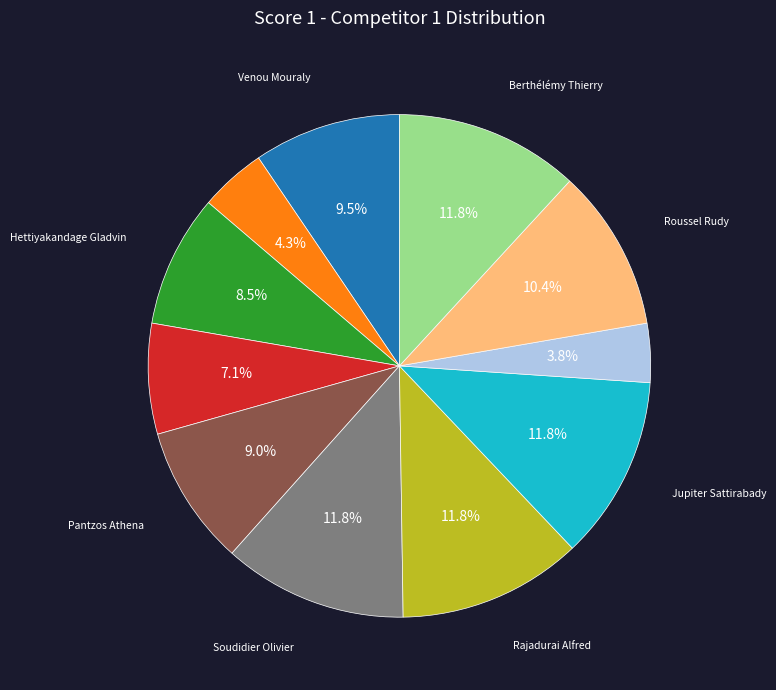

Is there any slice that represents more than half of the pie?

No